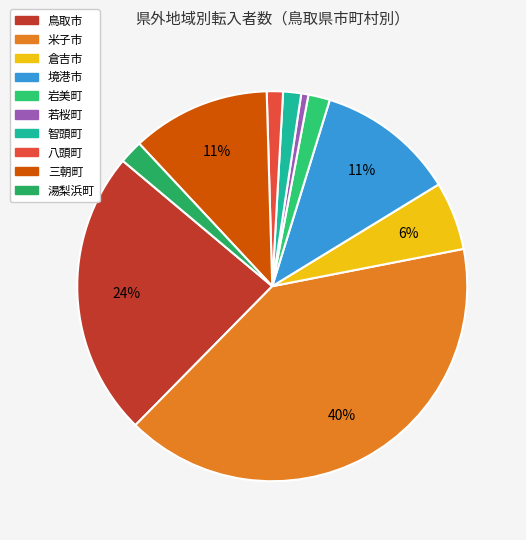

Approximately how many times larger is the value at 湯梨浜町 compared to 三朝町?

0.2